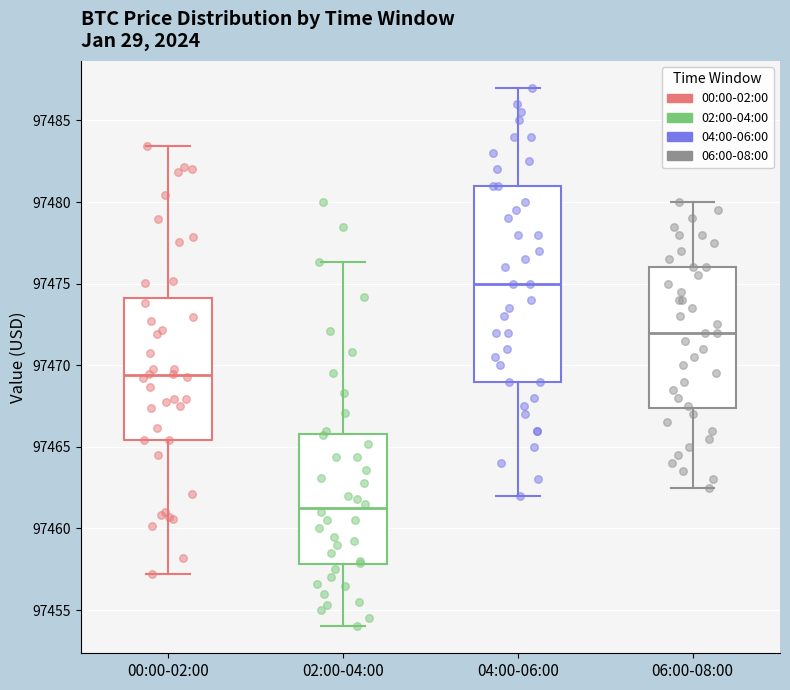

Reading left to right, read every box against the y-axis: the position of its median line, the range the box covers, and the ends of its whiskers. The values are not printed on the chart, so give them approximately, as read against the axis.

00:00-02:00: median 97469.5, box 97465.5 to 97474.0, whiskers 97457.0 to 97483.5
02:00-04:00: median 97461.5, box 97458.0 to 97466.0, whiskers 97454.0 to 97476.5
04:00-06:00: median 97475.0, box 97469.0 to 97481.0, whiskers 97462.0 to 97487.0
06:00-08:00: median 97472.0, box 97467.5 to 97476.0, whiskers 97462.5 to 97480.0